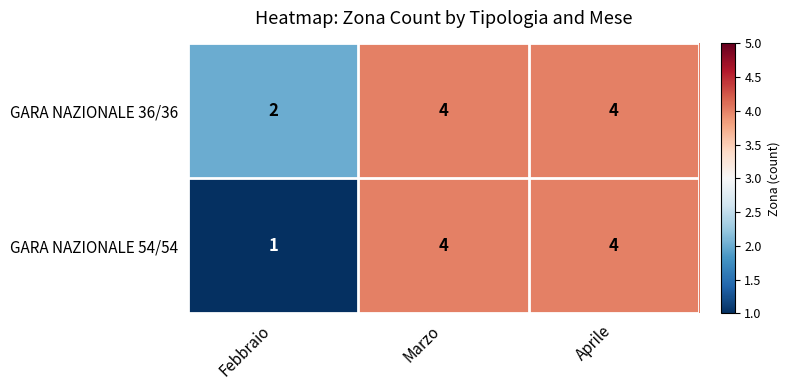

The GARA NAZIONALE 36/36 series shows 6 at Aprile. True or false?

False